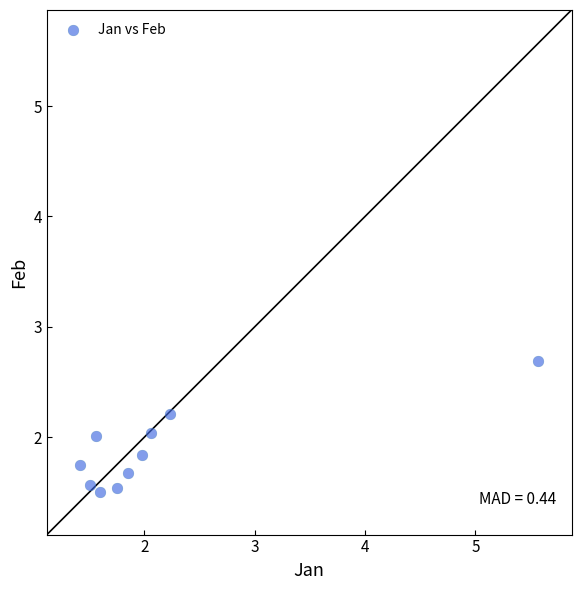

What is the range of Y values (max minus min)?

1.2